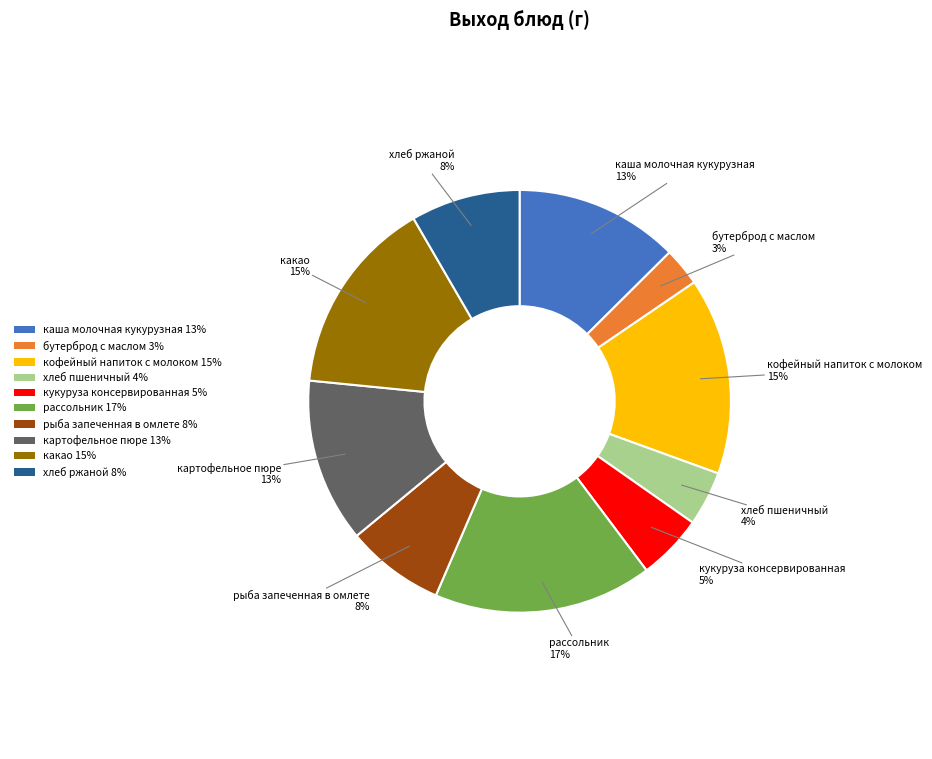

To the nearest percent, what percentage of the pie is кукуруза консервированная?

5%